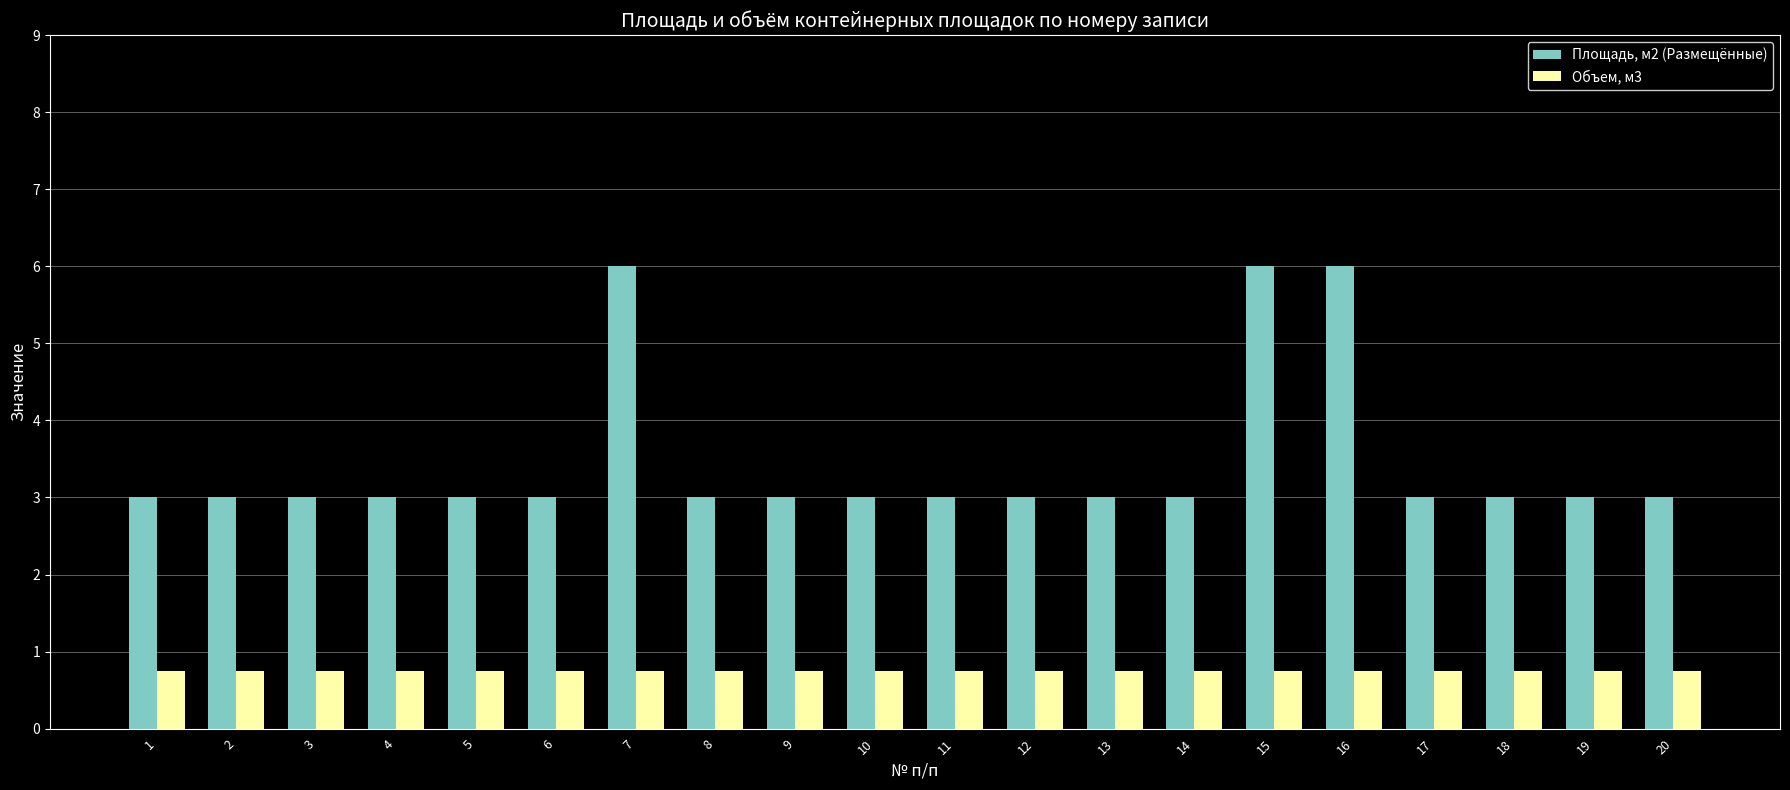

Is it true that Площадь, м2 (Размещённые) equals 4.4 at 18?

False